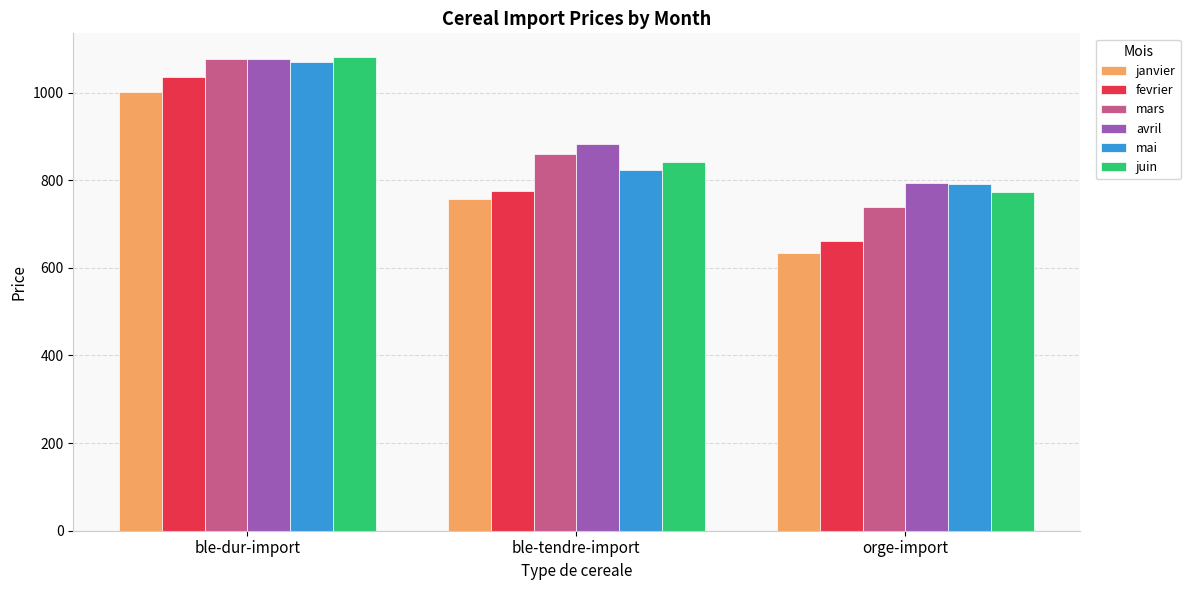

Which label corresponds to the largest value in the chart?

ble-dur-import